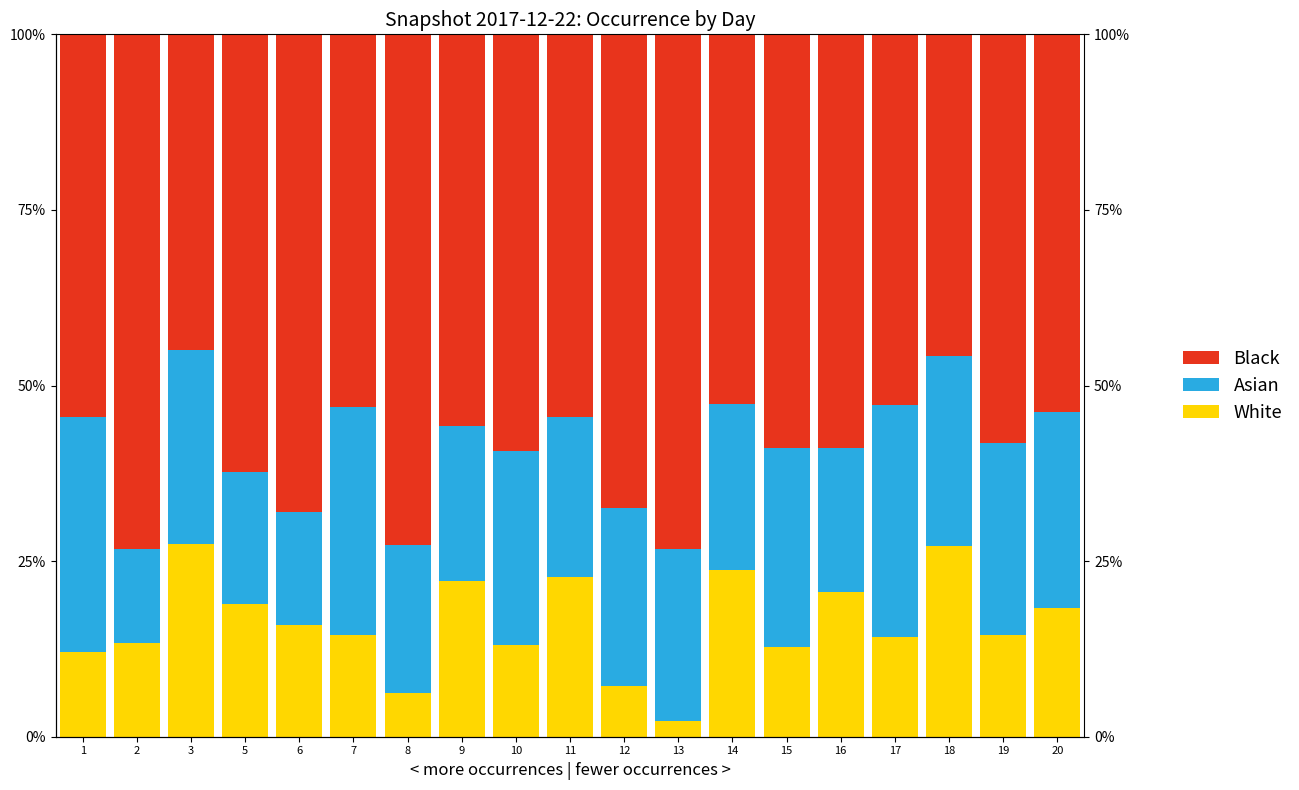

What is the value of the Asian bar at the 13th from the left?

23.7